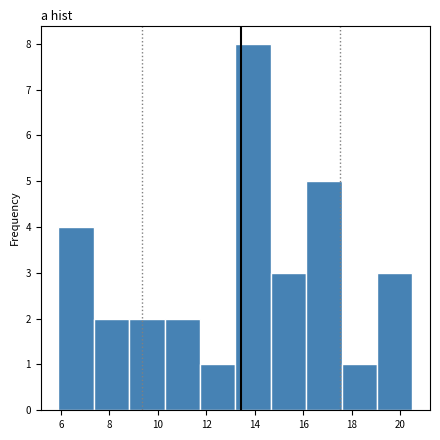

Over which range of the x-axis is the bar tallest?

13.20 to 14.66